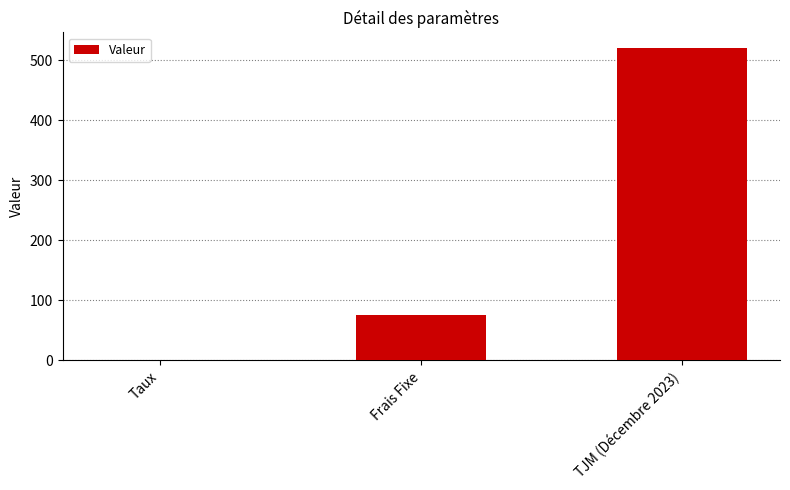

What is the average value?

198.4